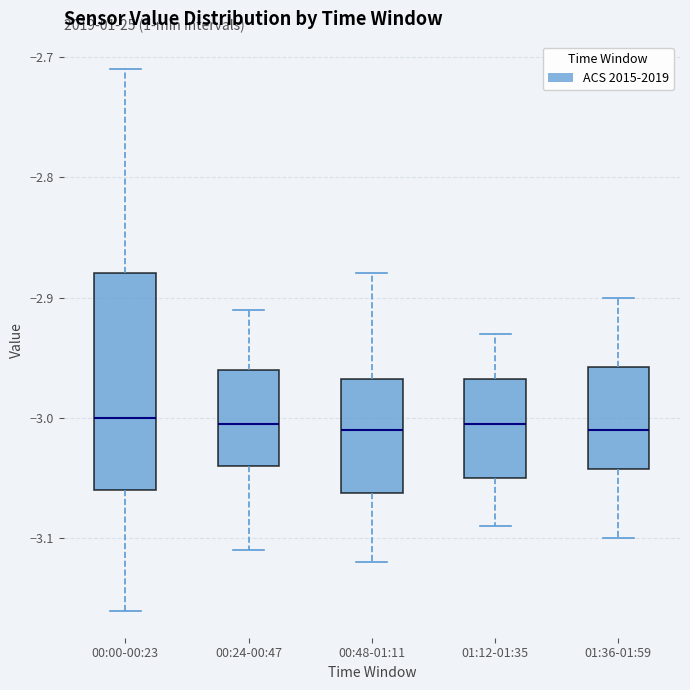

Reading left to right, read every box against the y-axis: the position of its median line, the range the box covers, and the ends of its whiskers. The values are not printed on the chart, so give them approximately, as read against the axis.

00:00-00:23: median -3.00, box -3.06 to -2.88, whiskers -3.16 to -2.71
00:24-00:47: median -3.00, box -3.04 to -2.96, whiskers -3.11 to -2.91
00:48-01:11: median -3.01, box -3.06 to -2.97, whiskers -3.12 to -2.88
01:12-01:35: median -3.00, box -3.05 to -2.97, whiskers -3.09 to -2.93
01:36-01:59: median -3.01, box -3.04 to -2.96, whiskers -3.10 to -2.90